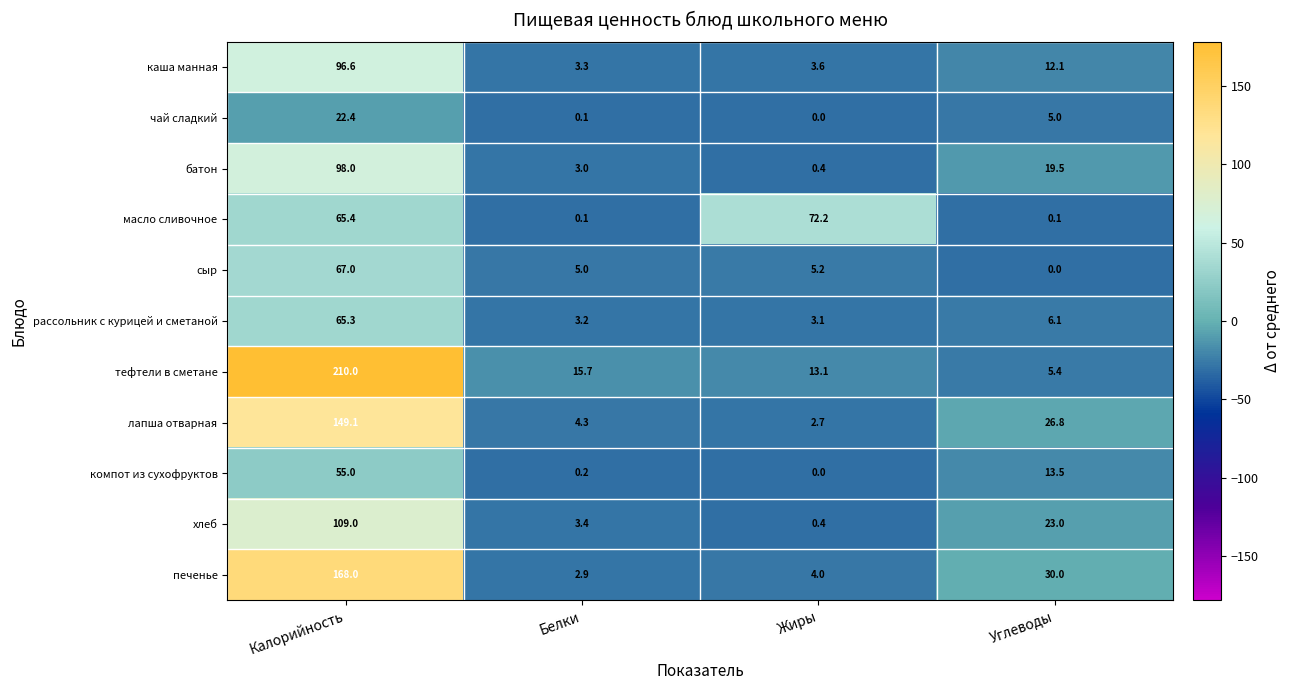

How many data points in сыр are less than 5?

1